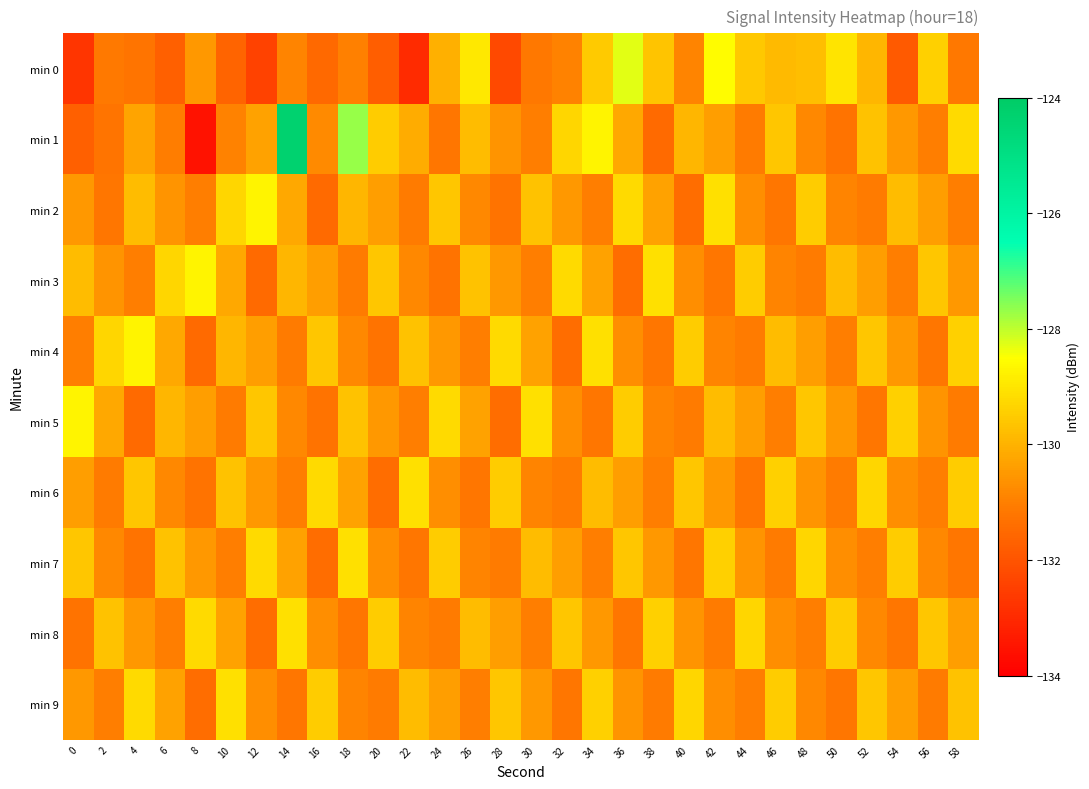

What is the spread (max minus min) of values at 34?

2.5